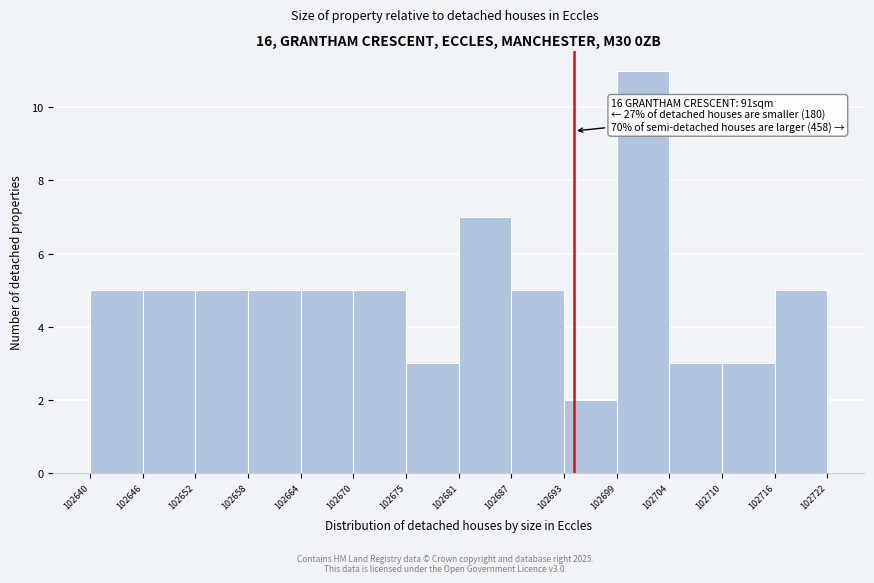

Which range on the x-axis has the tallest bar?

102699 to 102704